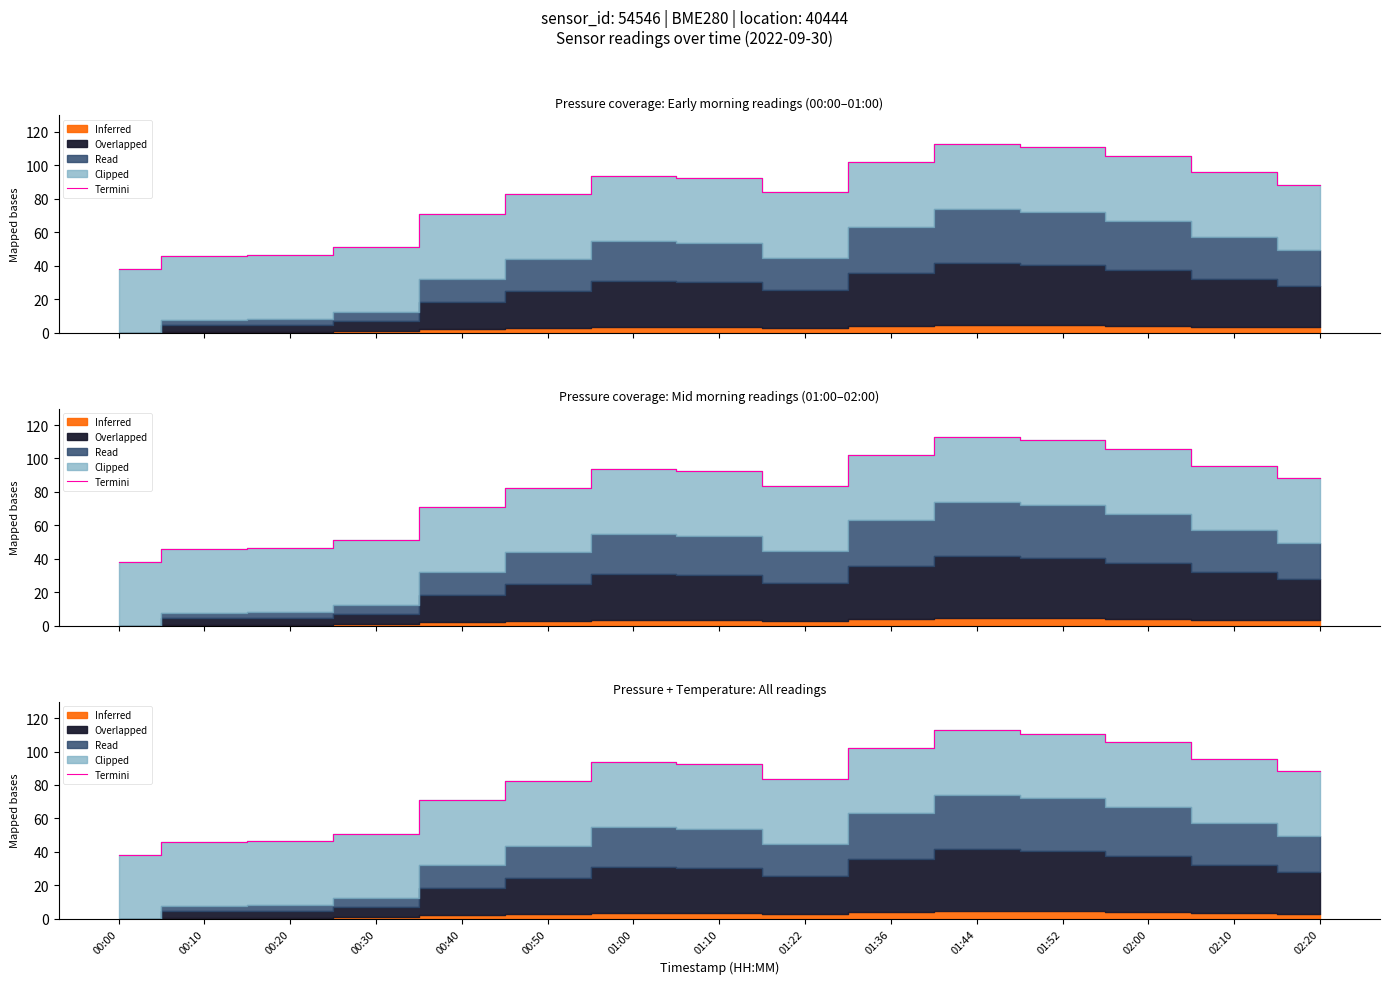

Reading right to left, list all the values displayed in this chart.

88.1	95.8	105.8	110.8	113.0	102.2	83.8	92.6	93.8	82.6	71.0	50.9	46.5	45.7	38.1